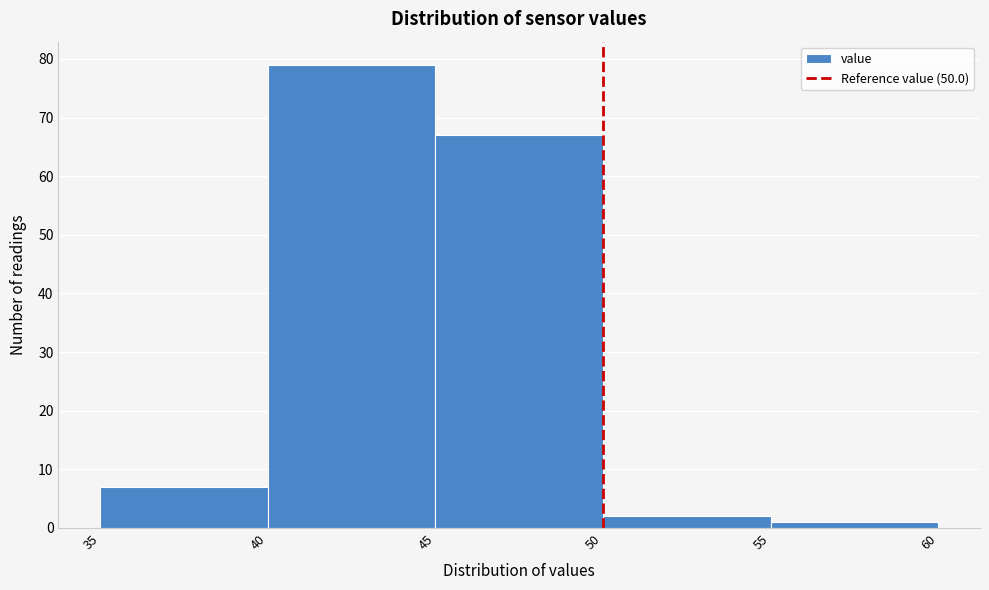

Reading left to right, transcribe this chart: for each bar, give the range it covers on the x-axis and its height. The values are not printed on the chart, so give them approximately, as read against the axis.

35 to 40: 7
40 to 45: 79
45 to 50: 67
50 to 55: 2
55 to 60: 1